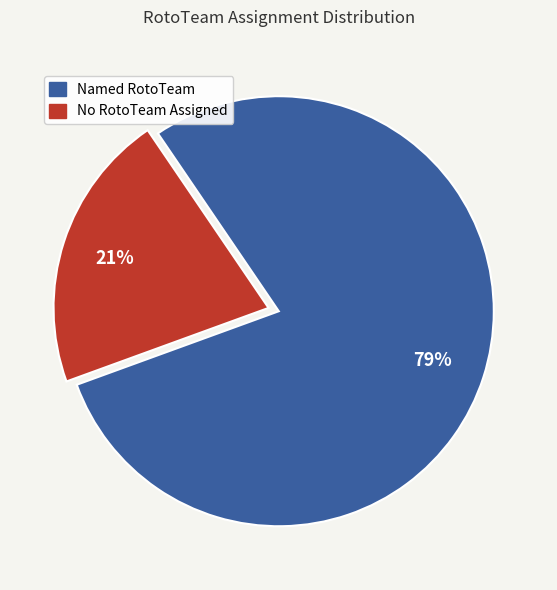

To the nearest percent, what is the average slice percentage?

50%